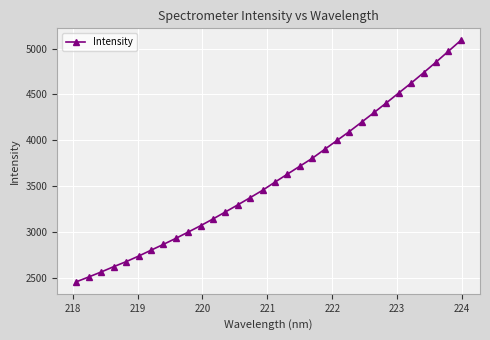

Reading left to right, extract all data points from this chart.

2460.6	2513.4	2567.5	2624.9	2679.3	2739.5	2803.6	2867.3	2932.7	3001.3	3070.8	3144.0	3220.5	3297.6	3376.3	3456.6	3545.3	3632.1	3718.1	3804.0	3901.4	3998.6	4096.1	4199.2	4303.5	4409.3	4517.4	4624.8	4737.2	4852.5	4970.5	5088.6